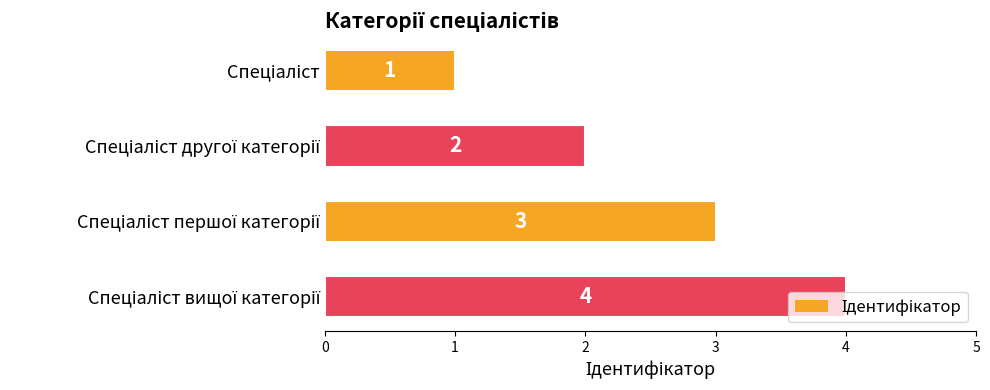

How many categories are shown in the chart?

4